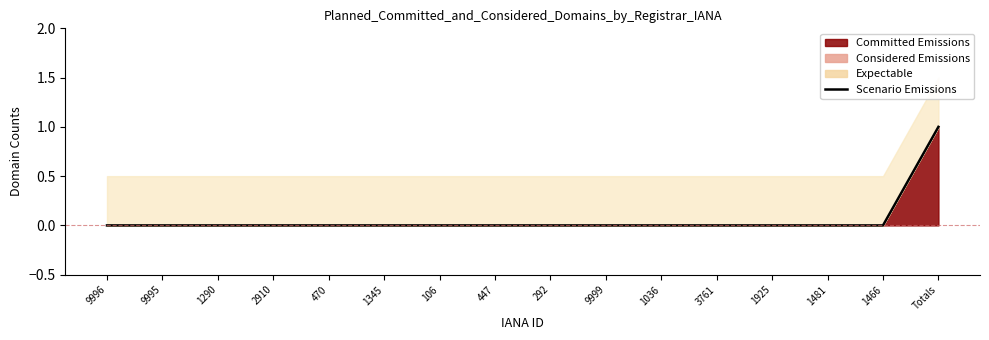

Reading left to right, what are all the values shown in this chart?

0	0	0	0	0	0	0	0	0	0	0	0	0	0	0	1